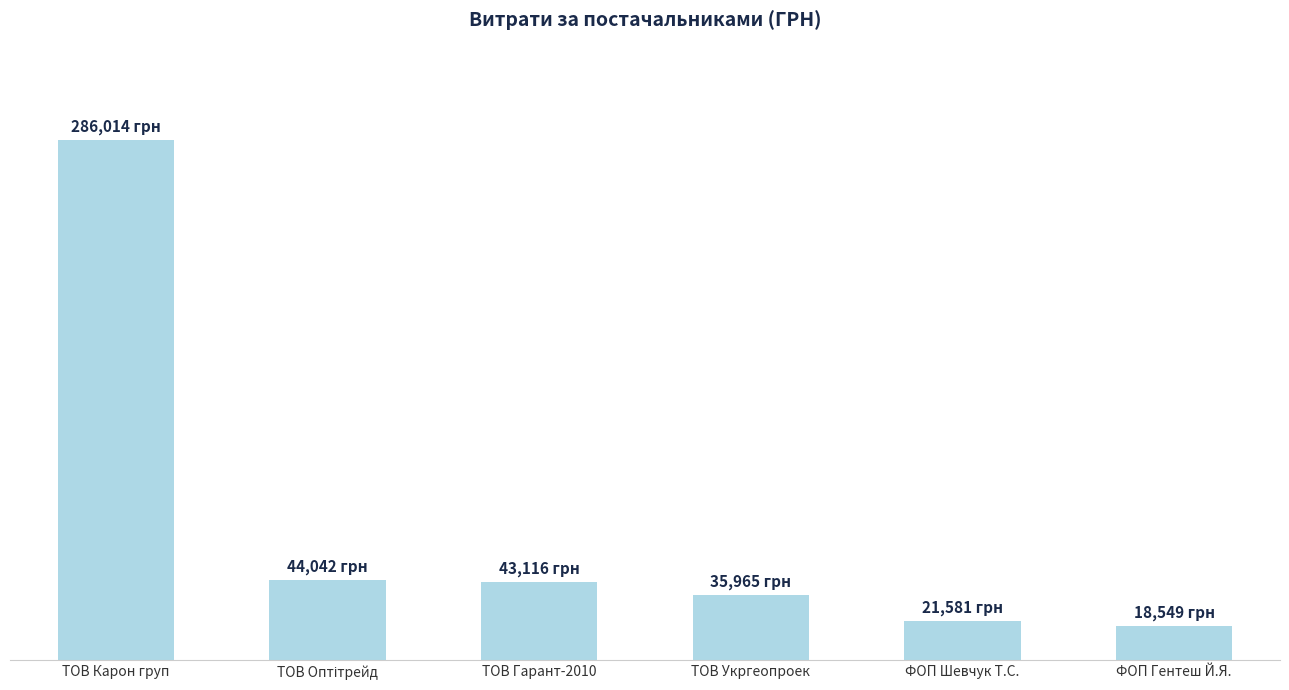

What is the sum of all values?

449267.3